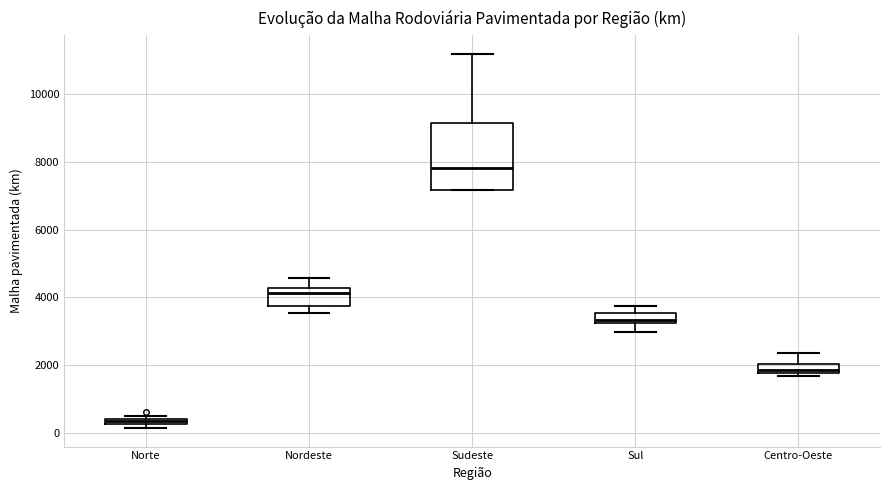

Comparing the boxes themselves (not the whiskers), which one is the tallest?

Sudeste